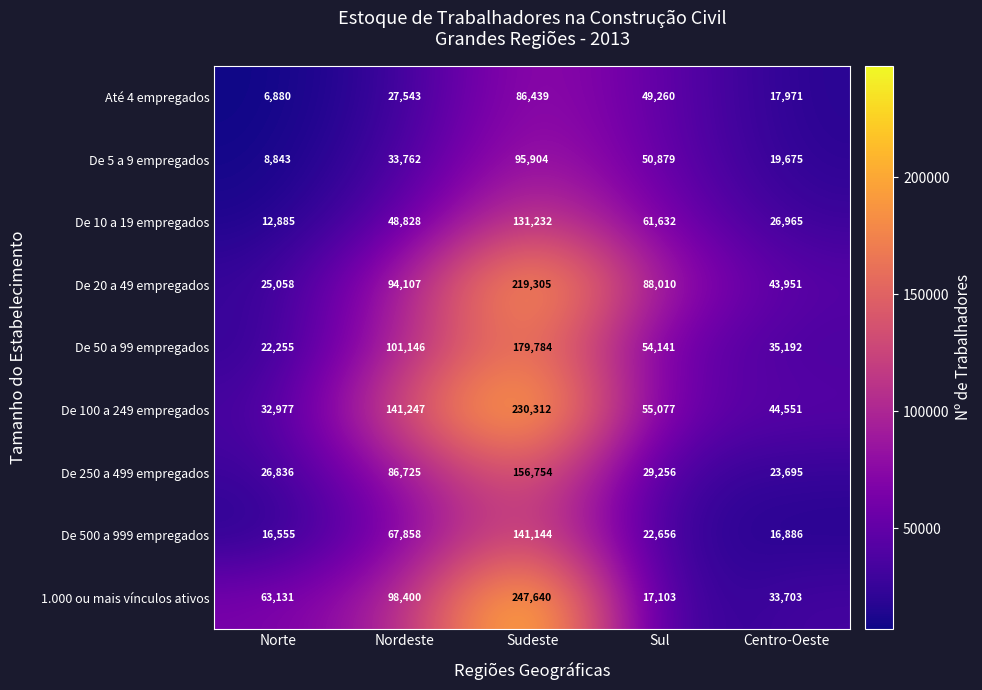

Which series has the largest total across all categories?

De 100 a 249 empregados